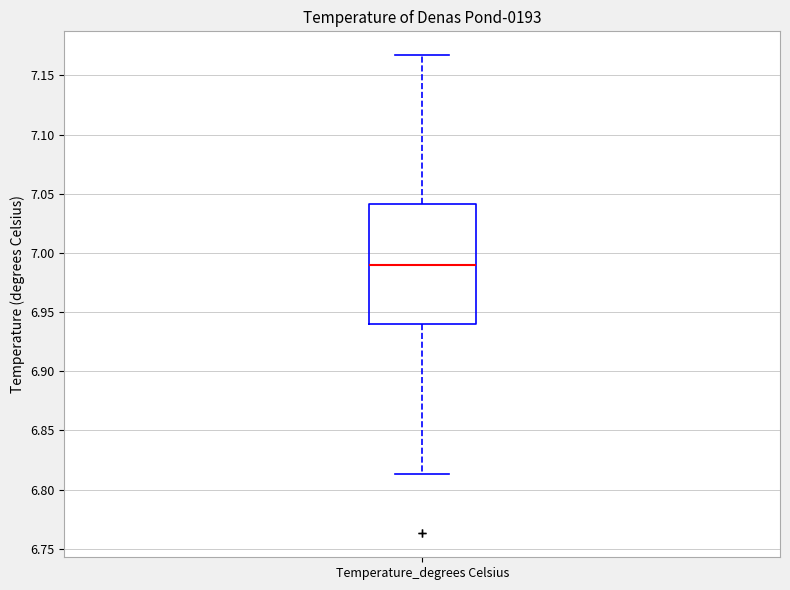

Where does the upper whisker of the box for Temperature_degrees Celsius end on the y-axis? The values are not printed on the chart, so give them approximately, as read against the axis.

7.165